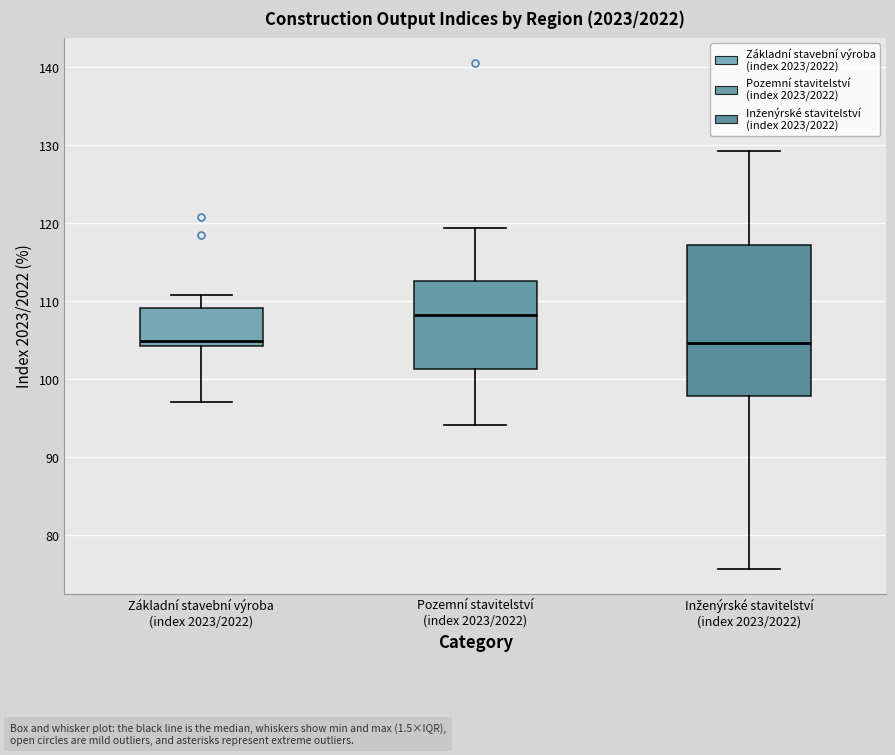

Where is the upper edge of the box for Základní stavební výroba (index 2023/2022) on the y-axis? The values are not printed on the chart, so give them approximately, as read against the axis.

109